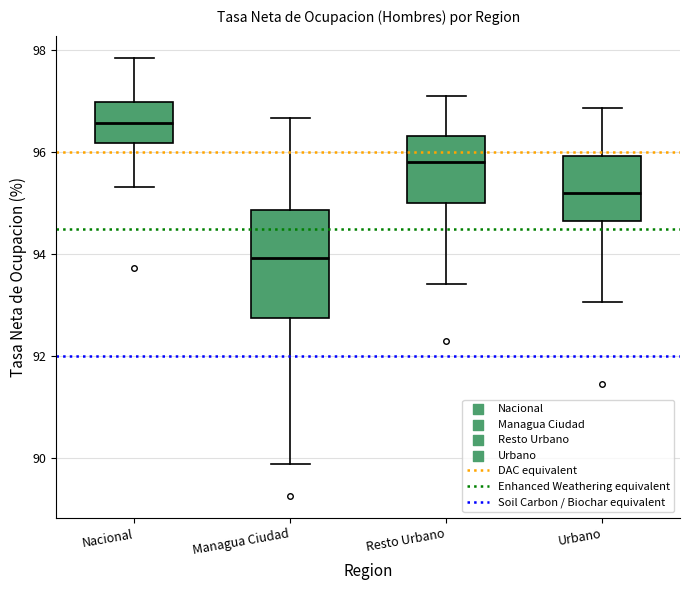

Comparing the boxes themselves (not the whiskers), which one is the tallest?

Managua Ciudad